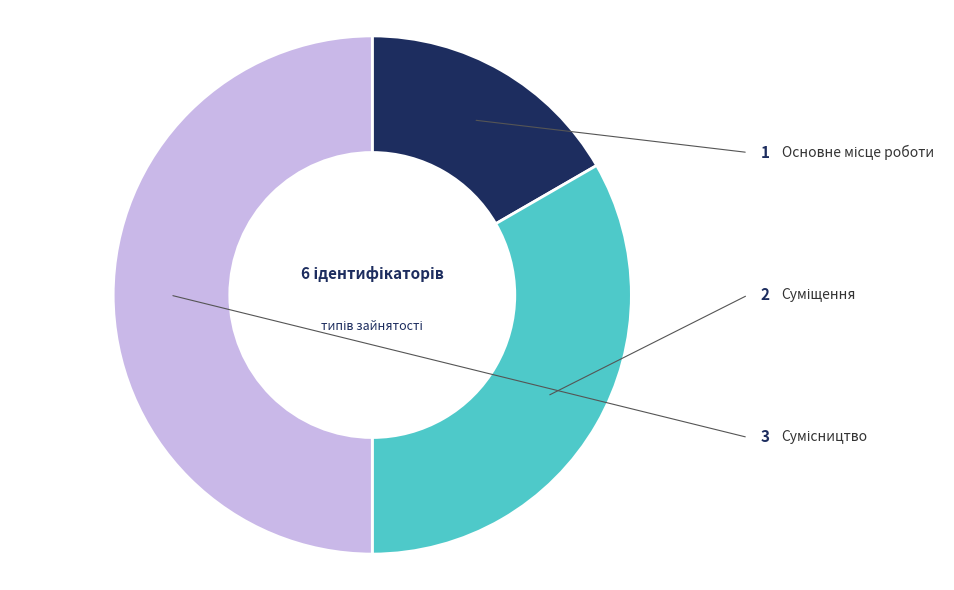

How many slices are in this pie chart?

3